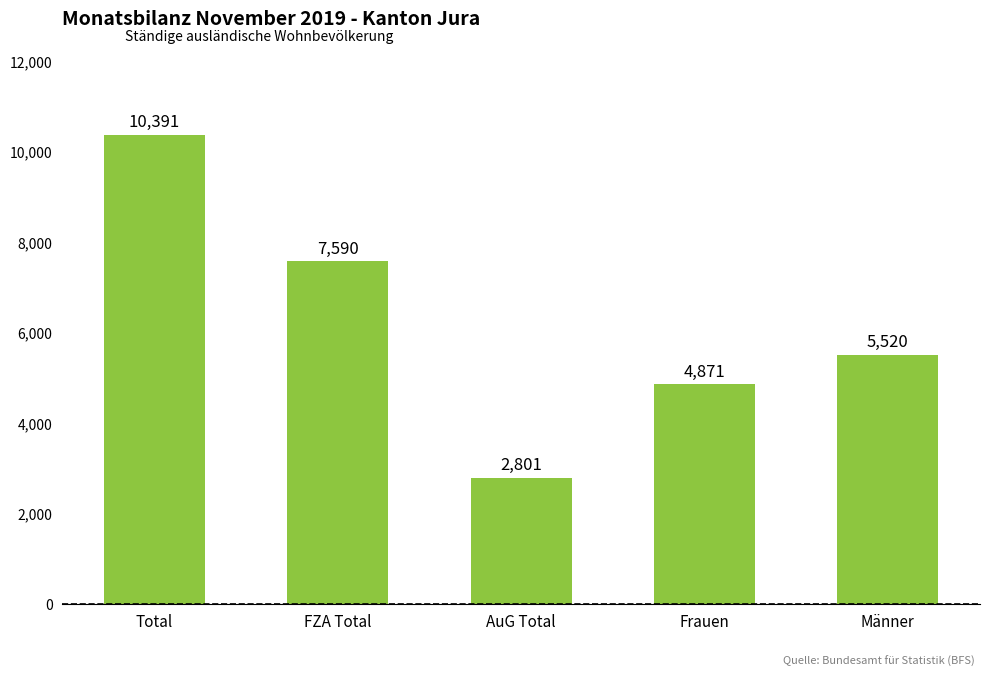

At which label is the value closest to 6596?

FZA Total